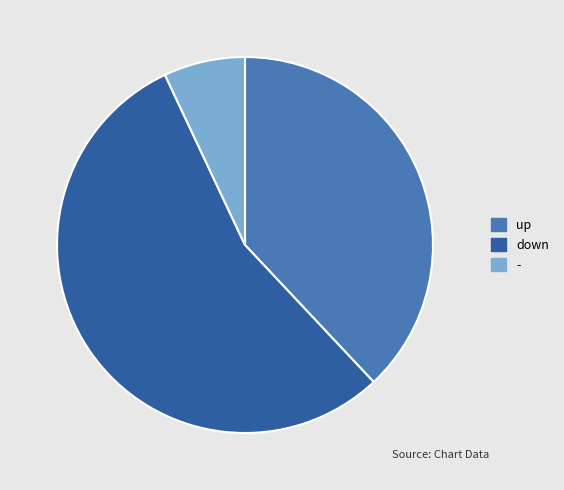

Rank the categories by value from lowest to highest.

-, up, down